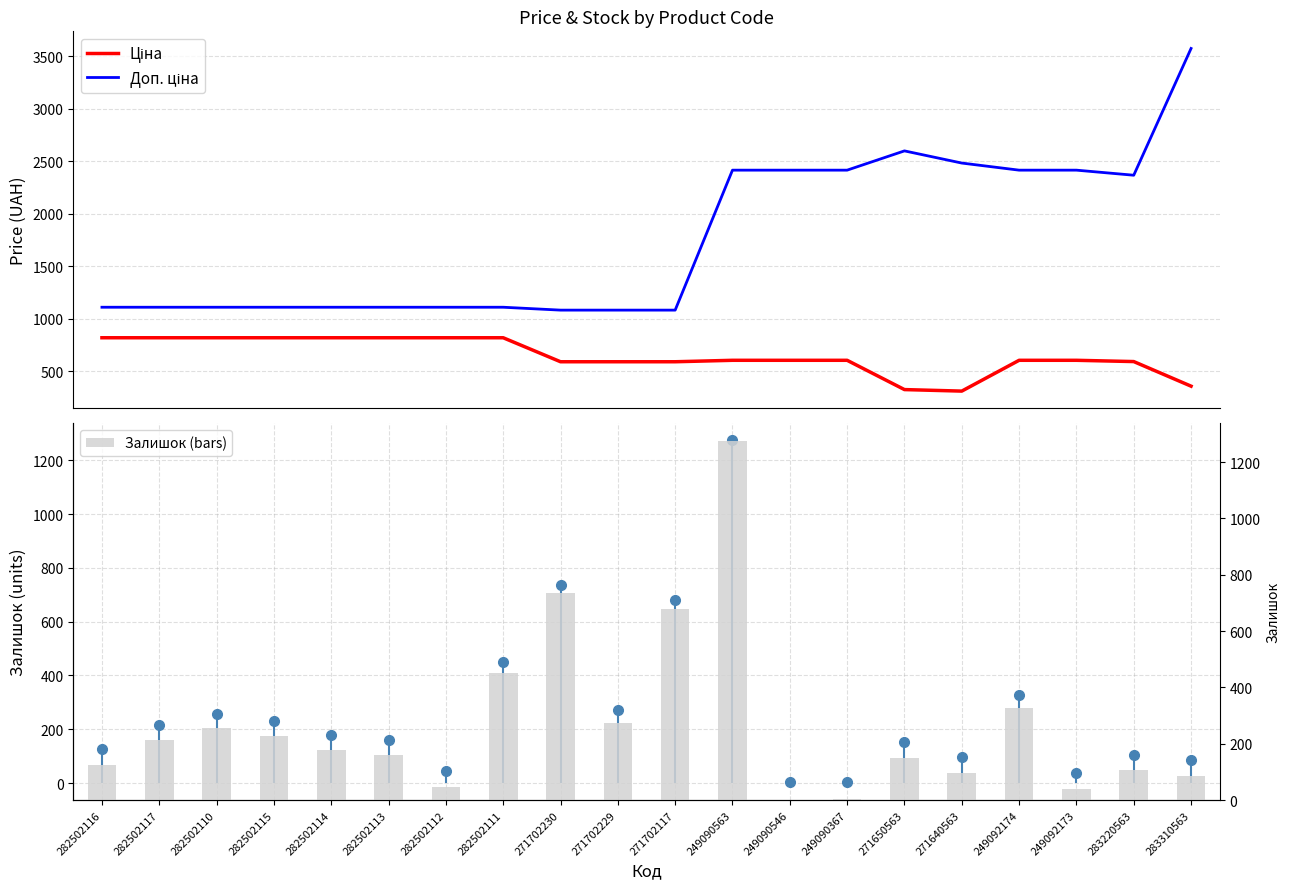

Where is Ціна nearest to the value 564?

271702230